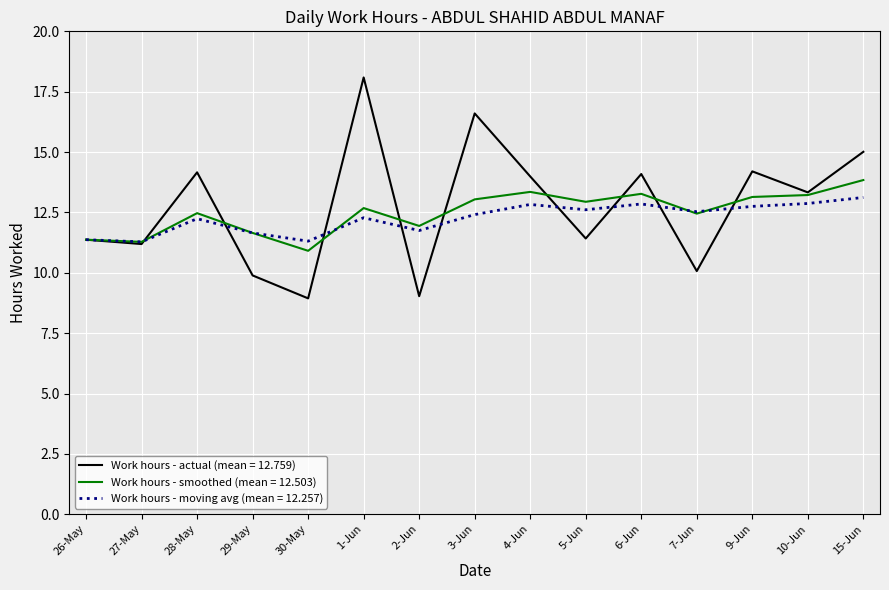

True or false: Work hours - actual (mean = 12.759) has a value of 2.4 at 5-Jun.

False